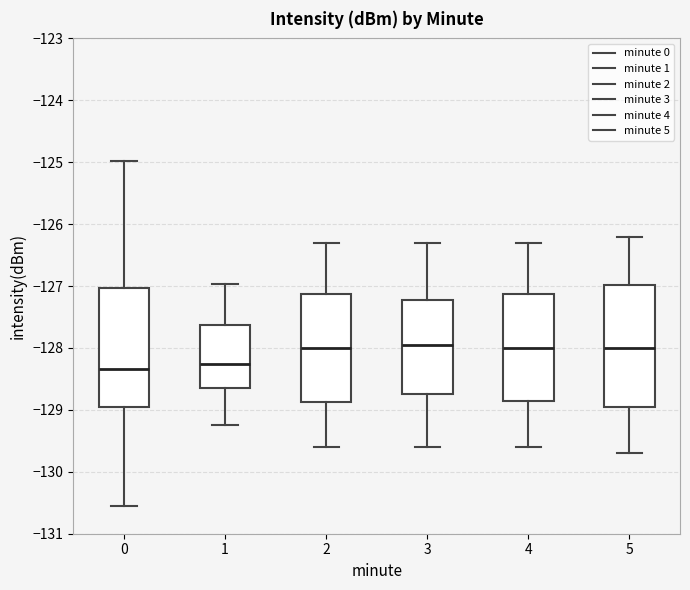

Reading left to right, read every box against the y-axis: the position of its median line, the range the box covers, and the ends of its whiskers. The values are not printed on the chart, so give them approximately, as read against the axis.

0: median -128.3, box -129.0 to -127.0, whiskers -130.6 to -125.0
1: median -128.3, box -128.6 to -127.6, whiskers -129.2 to -127.0
2: median -128.0, box -128.9 to -127.1, whiskers -129.6 to -126.3
3: median -127.9, box -128.7 to -127.2, whiskers -129.6 to -126.3
4: median -128.0, box -128.8 to -127.1, whiskers -129.6 to -126.3
5: median -128.0, box -128.9 to -127.0, whiskers -129.7 to -126.2